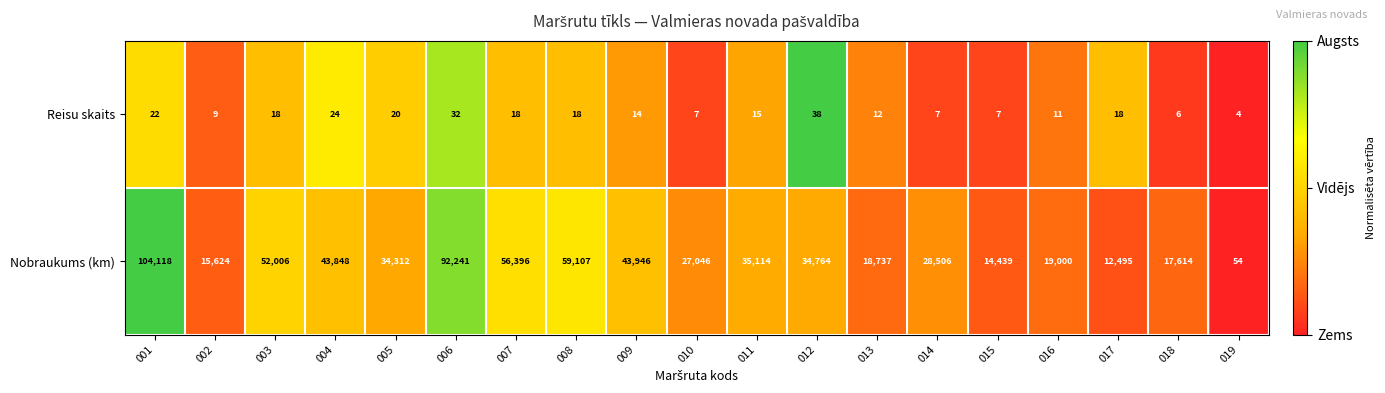

Count the number of categories in the chart.

19